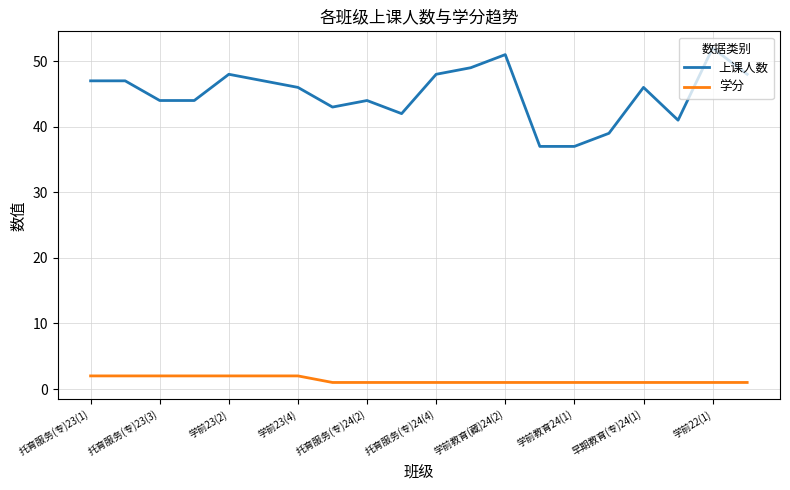

True or false: 上课人数 and 学分 cross at least once.

False